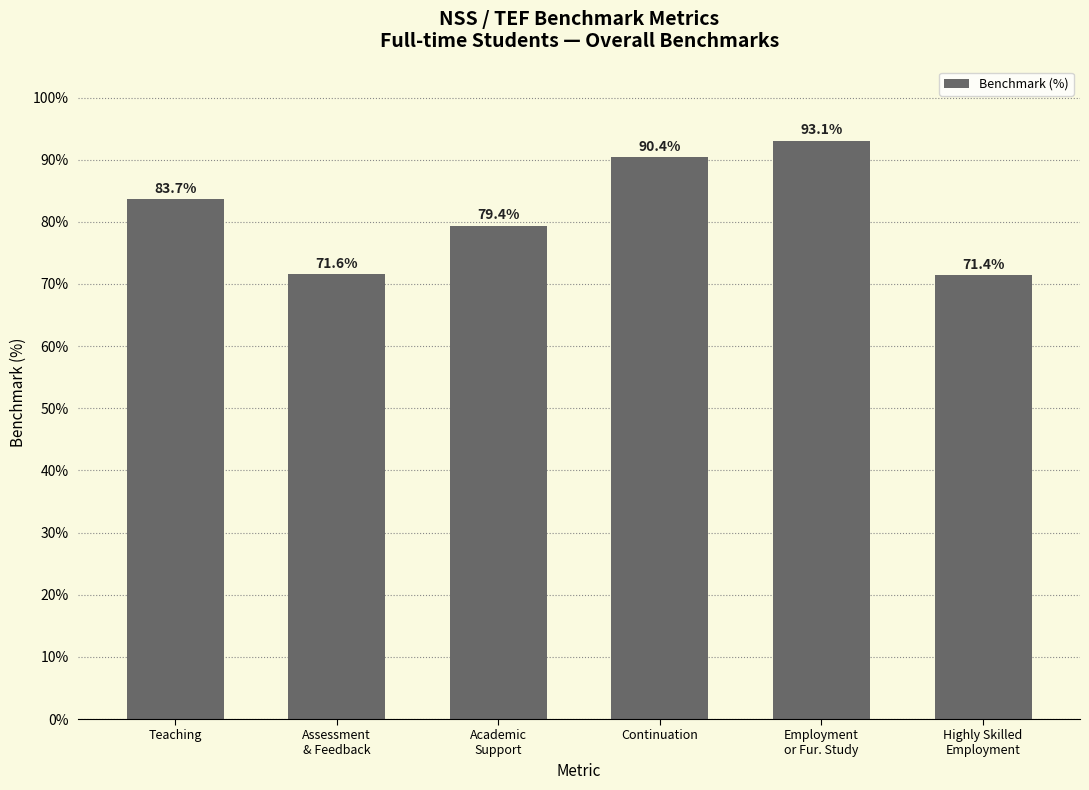

What is the sum of all values?

489.6